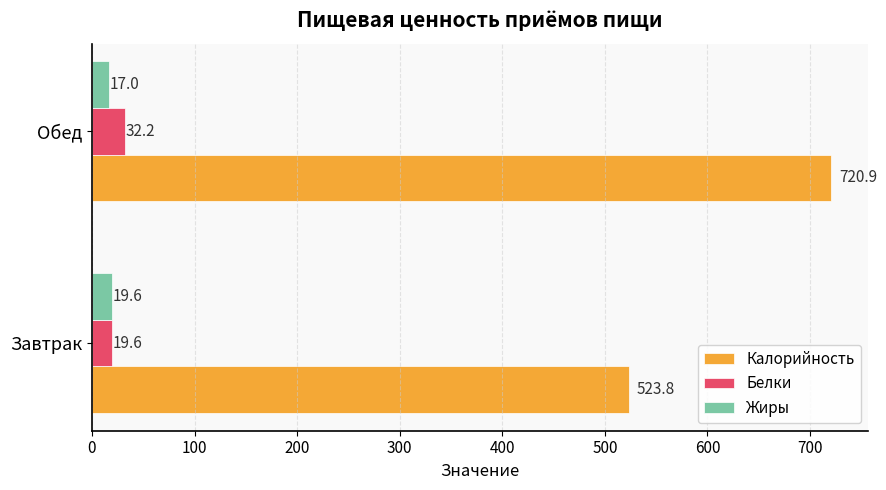

Which series has the widest spread of values?

Калорийность